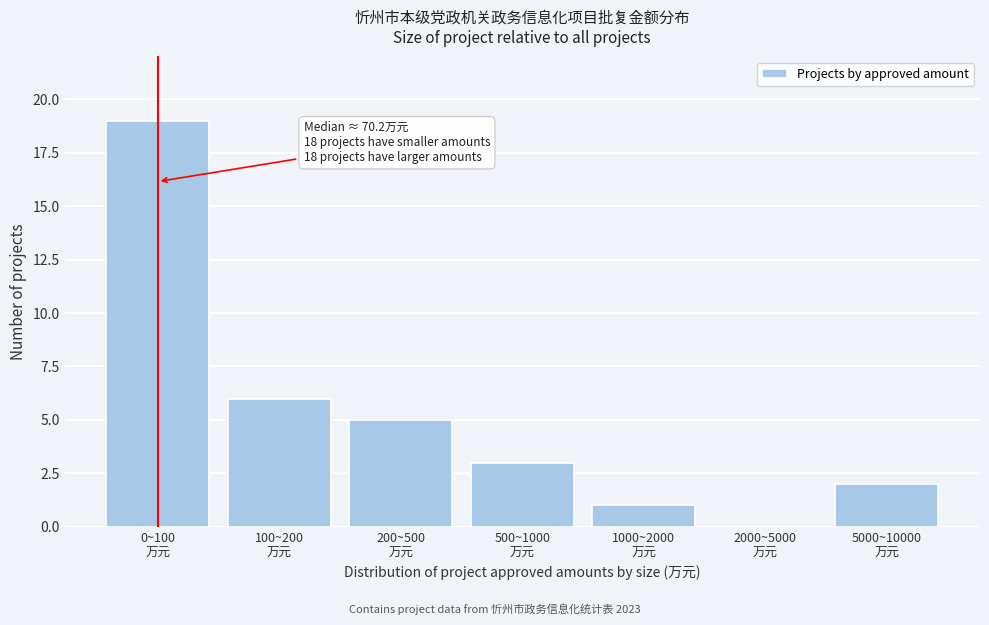

What is the sum of all values?

36